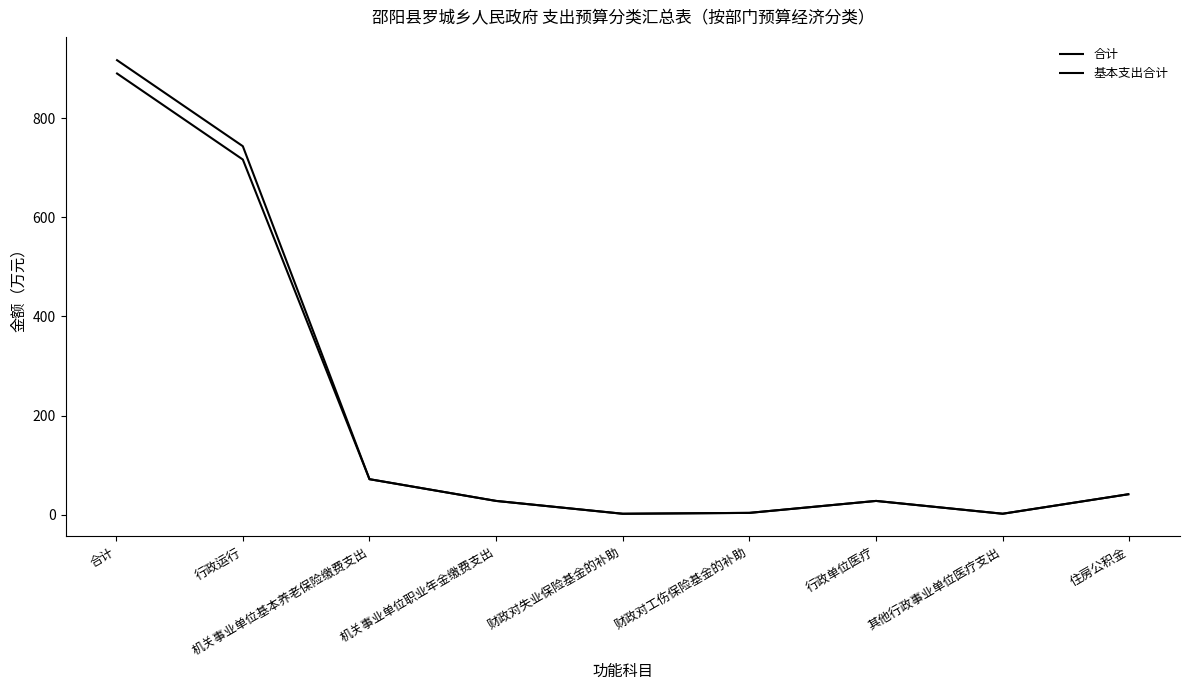

In 合计, how many points are higher than both neighbors (excluding endpoints)?

1